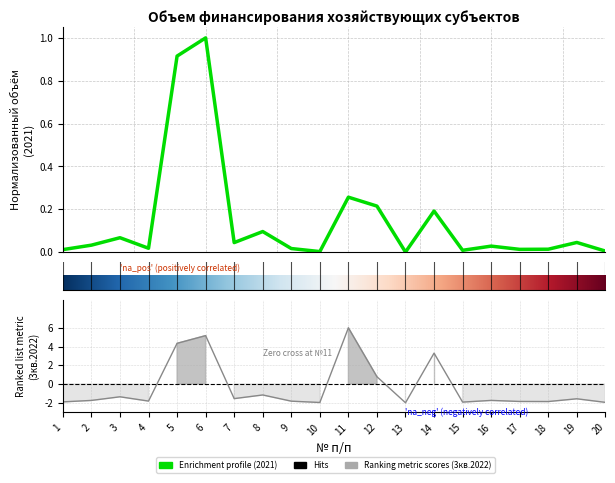

Read the Объем финансирования 2021 value at 5.

0.9